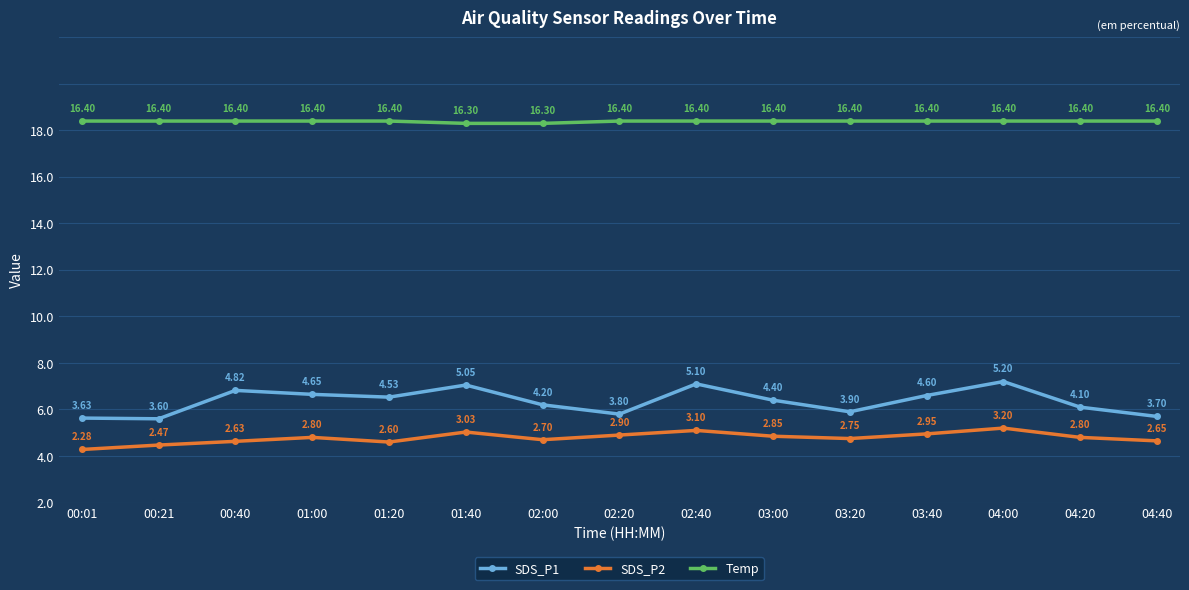

Which series has the largest range (max minus min)?

SDS_P1